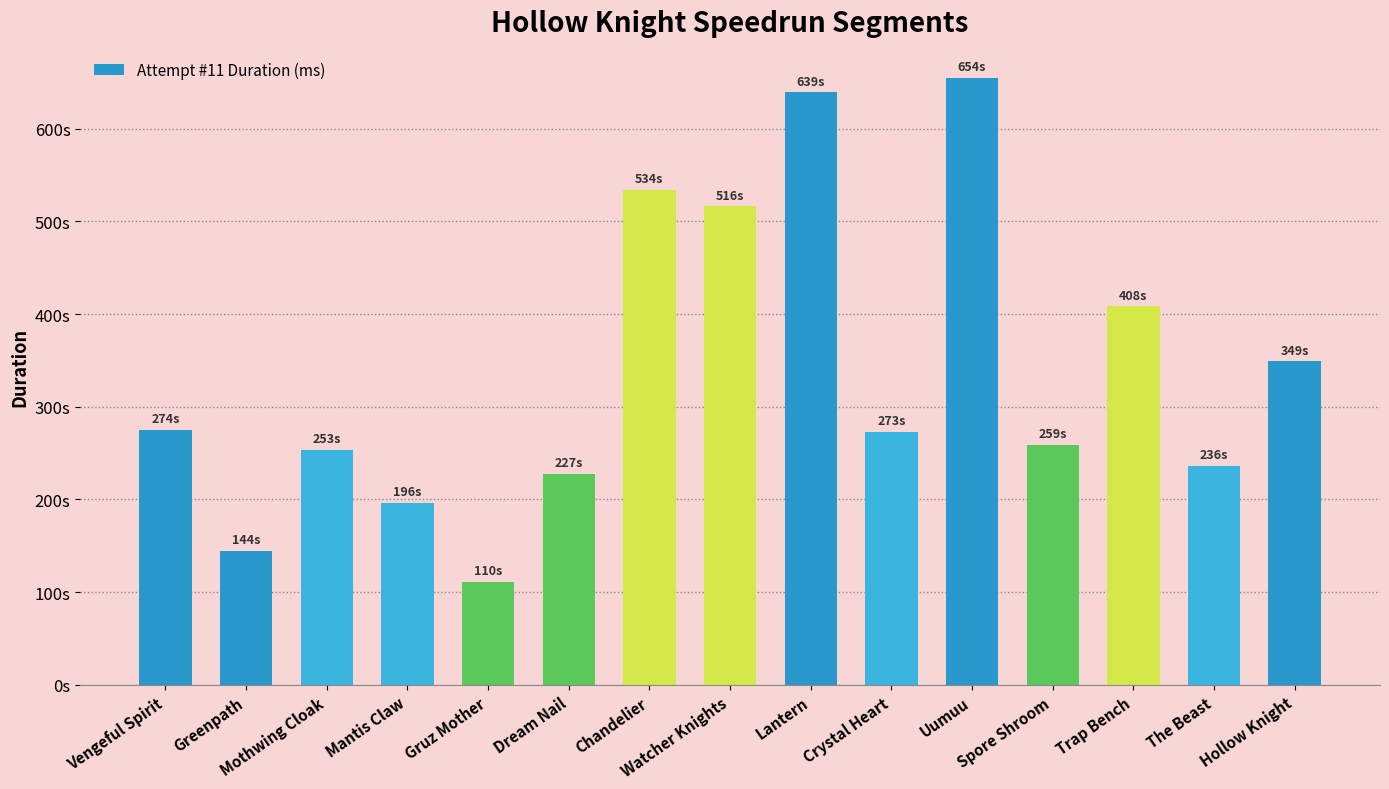

Reading right to left, transcribe all the data shown in this chart.

349163	236204	408302	259165	654615	273242	639137	516413	534167	227902	110984	196610	253351	144486	274832